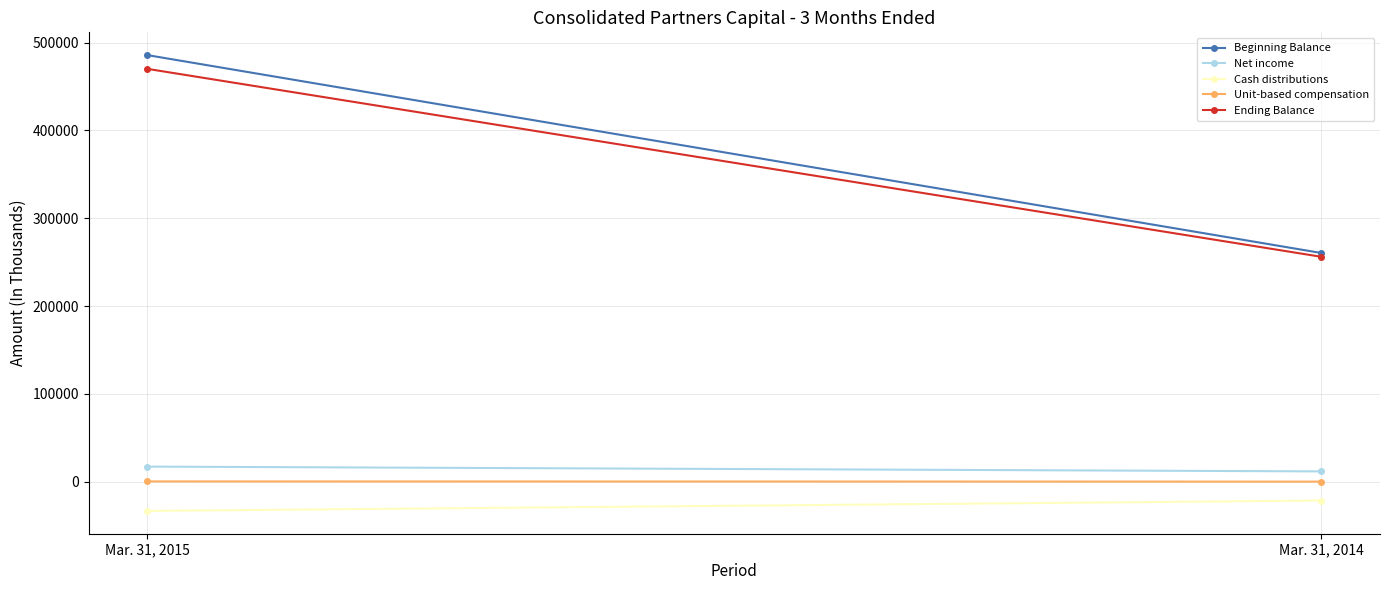

Which series changed the most between Mar. 31, 2015 and Mar. 31, 2014?

Beginning Balance